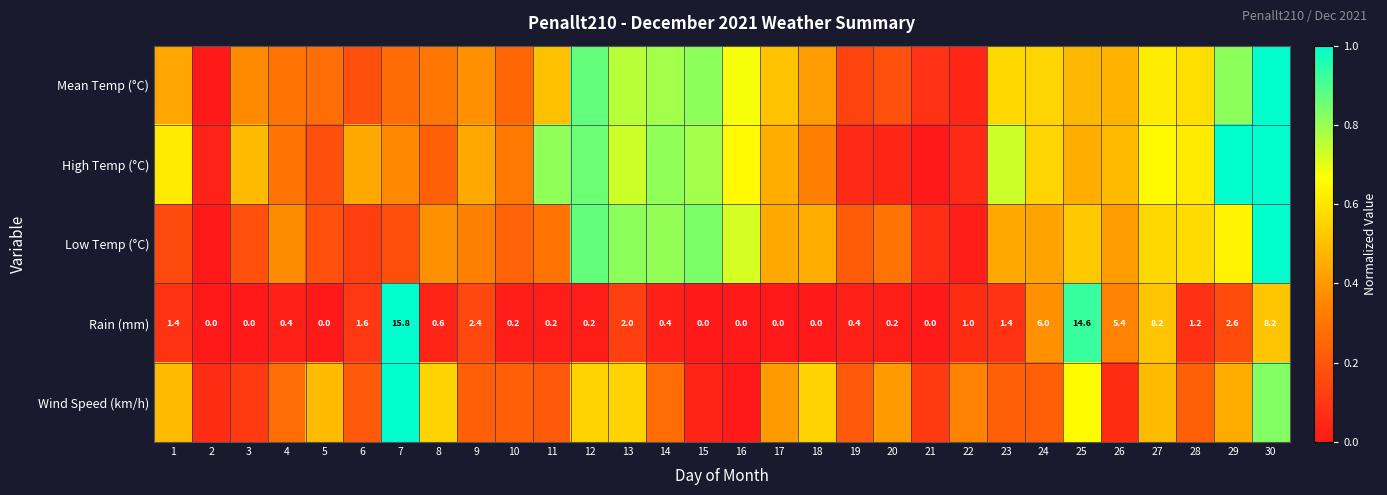

What value does the Wind Speed (km/h) series have at 30?

0.8